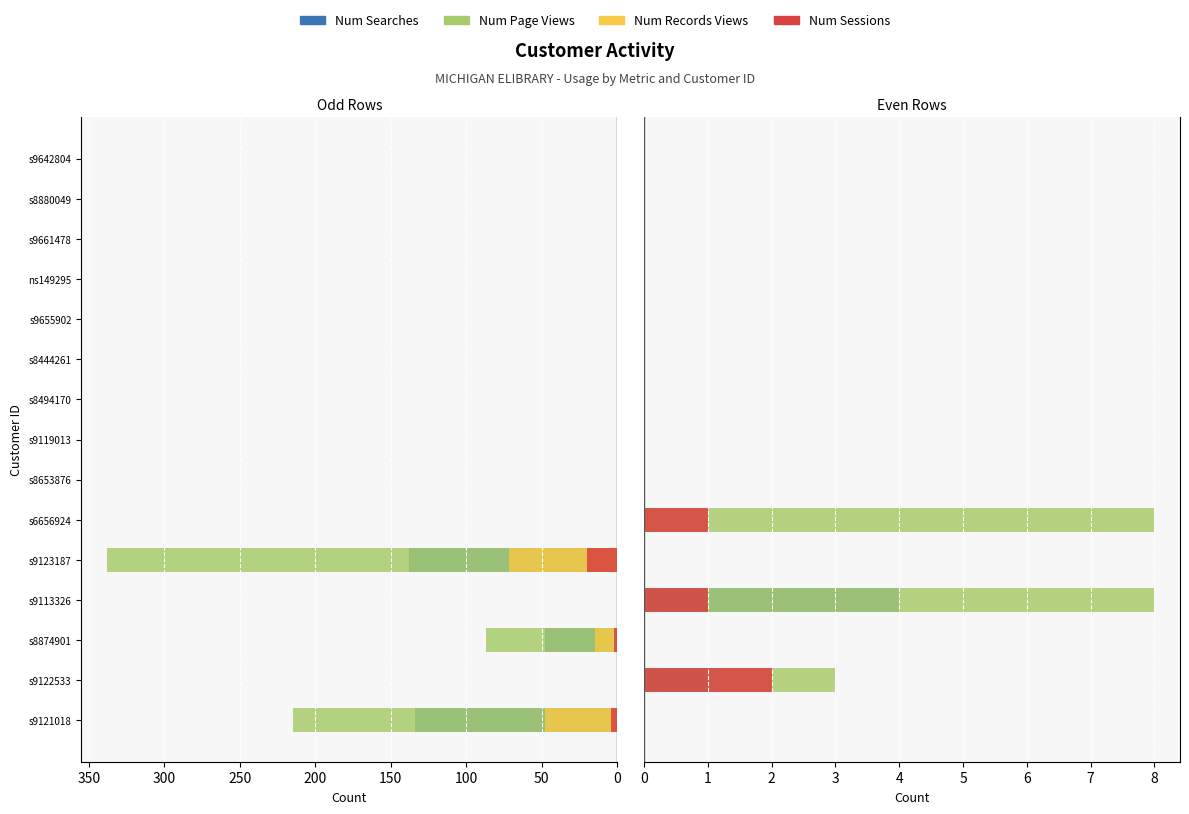

True or false: Num Searches has a value of -2.6 at s8444261.

False